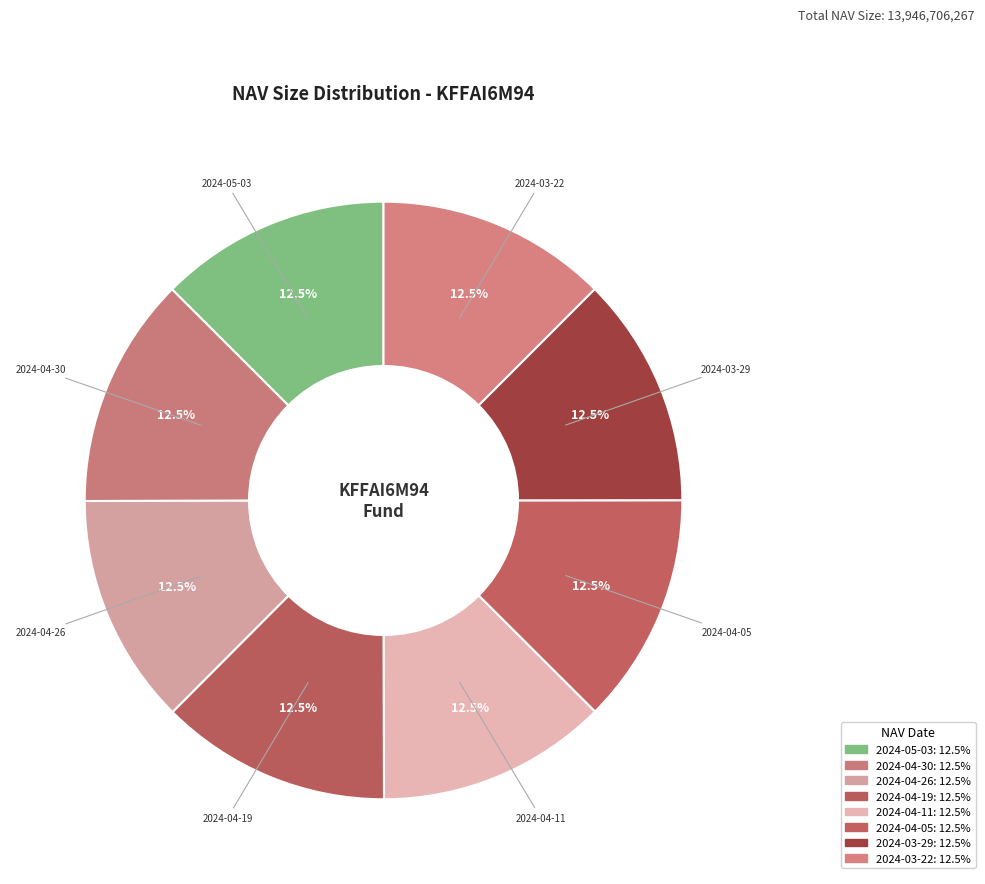

What is the ratio of the value at 2024-04-19 to the value at 2024-03-22?

1.0